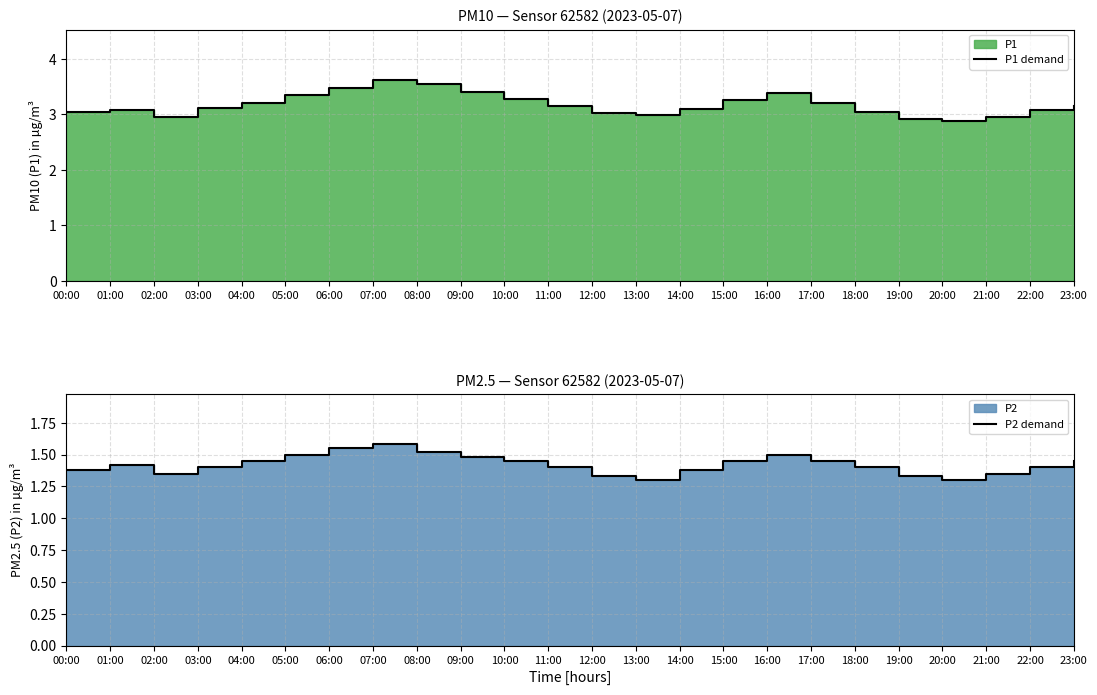

Rank the series at 16:00 from highest to lowest value.

P1 demand, P2 demand